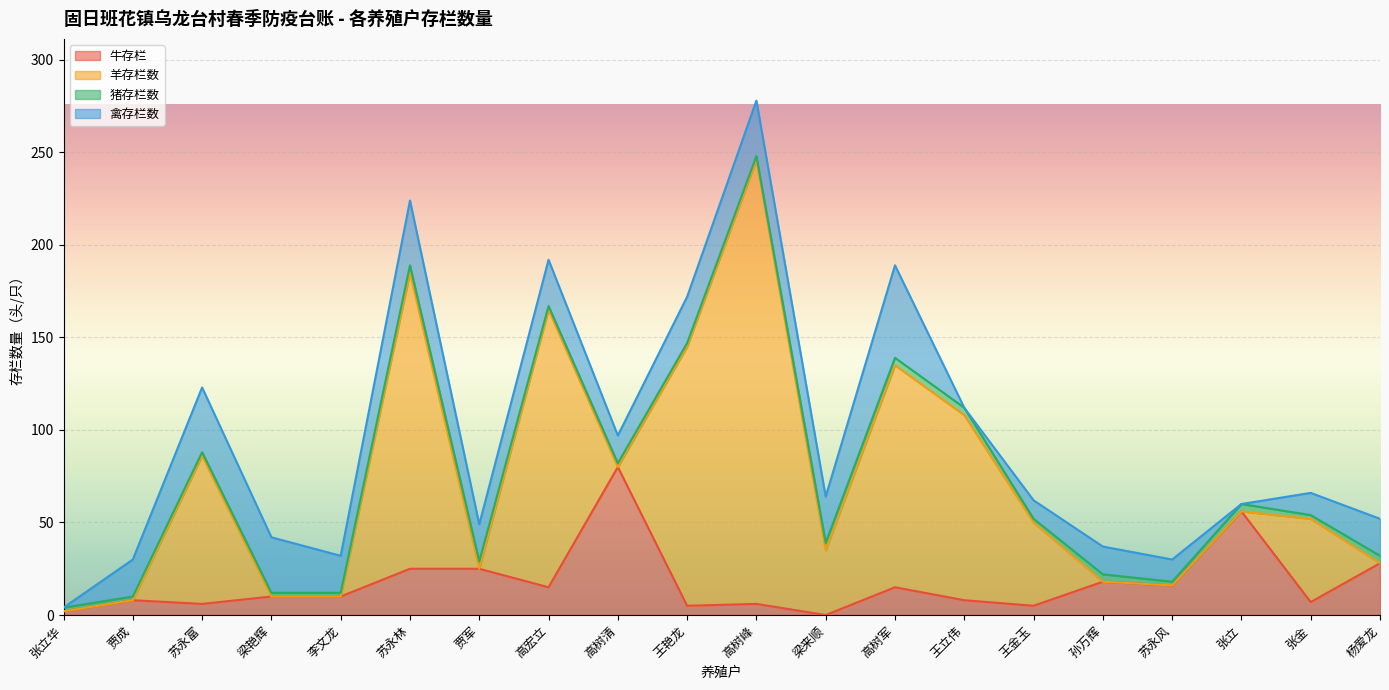

True or false: 羊存栏数 and 猪存栏数 intersect in this chart.

True